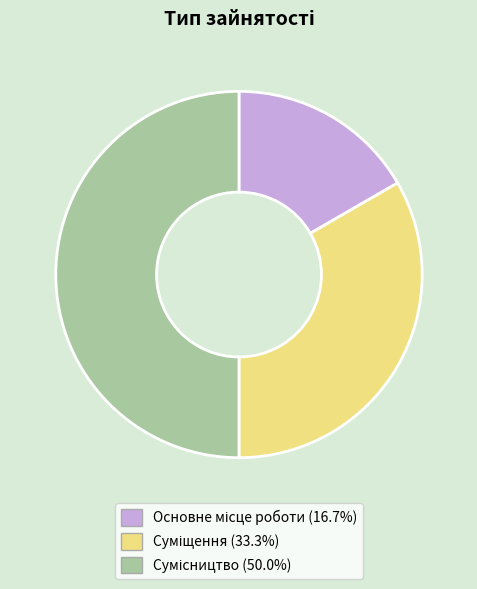

How many segments does this pie chart have?

3